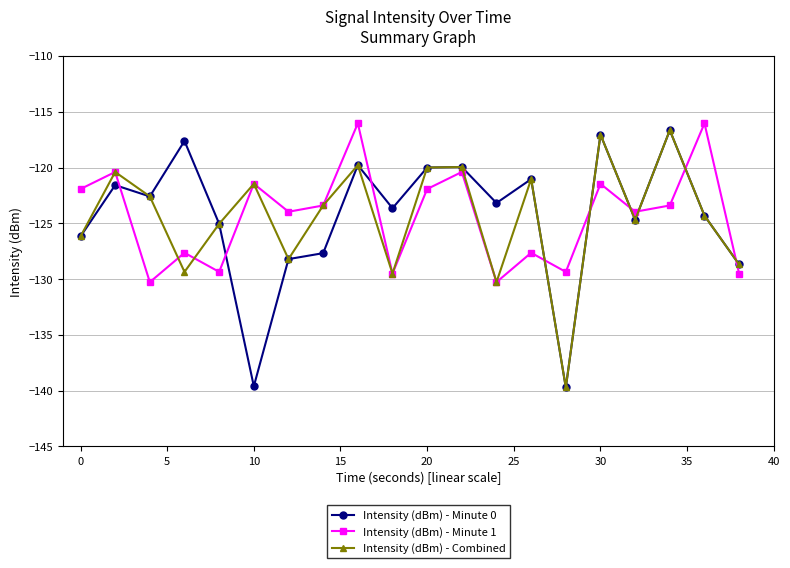

What is the value of the Intensity (dBm) - Minute 0 point at the 19th from the left?

-124.3